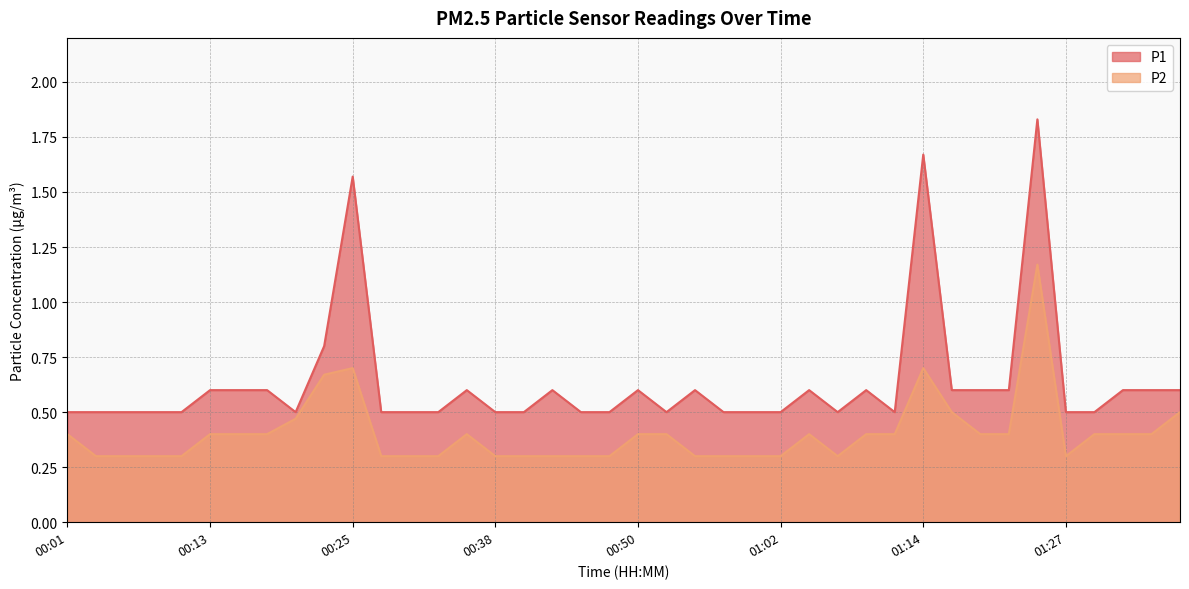

What is the difference between the maximum and minimum values in the P1 series?

1.3